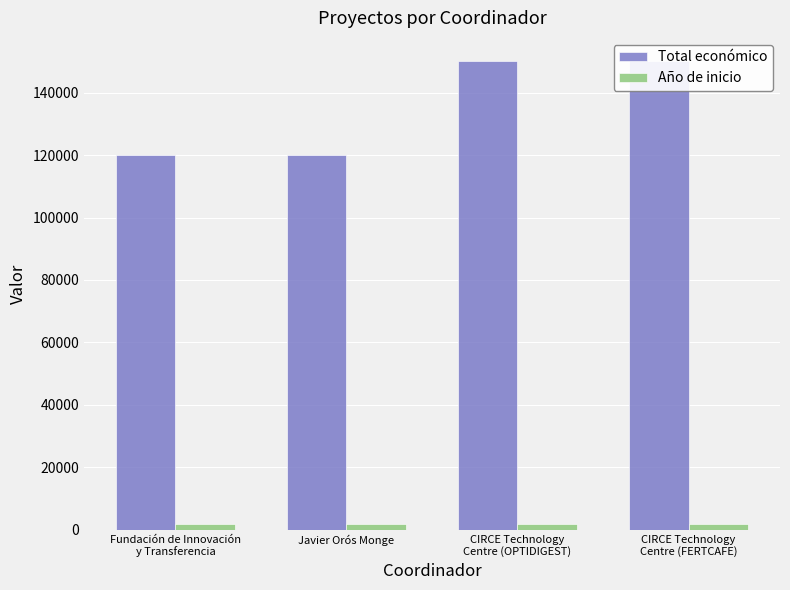

Is the value of Total económico at Fundación de Innovación
y Transferencia greater than the value of Año de inicio at CIRCE Technology
Centre (OPTIDIGEST)?

Yes